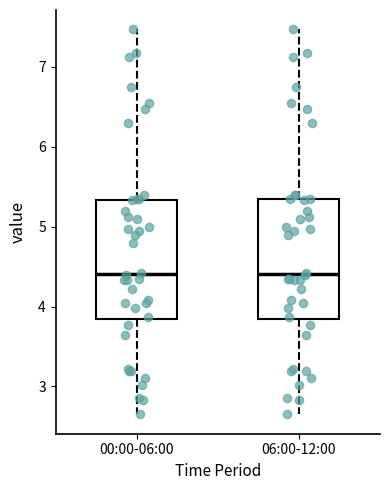

Where does the lower whisker of the box for 00:00-06:00 end on the y-axis? The values are not printed on the chart, so give them approximately, as read against the axis.

2.7